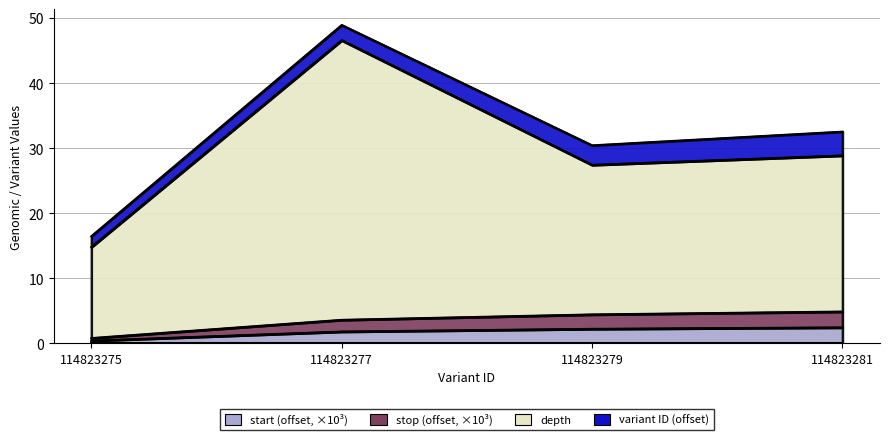

At which category is the sum across all series the highest?

114823277